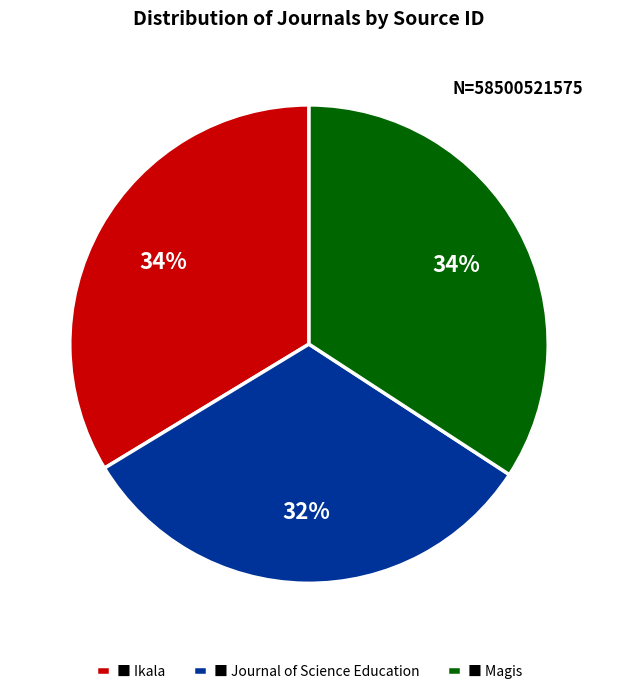

Which category has the smallest portion of the pie?

■ Journal of Science Education